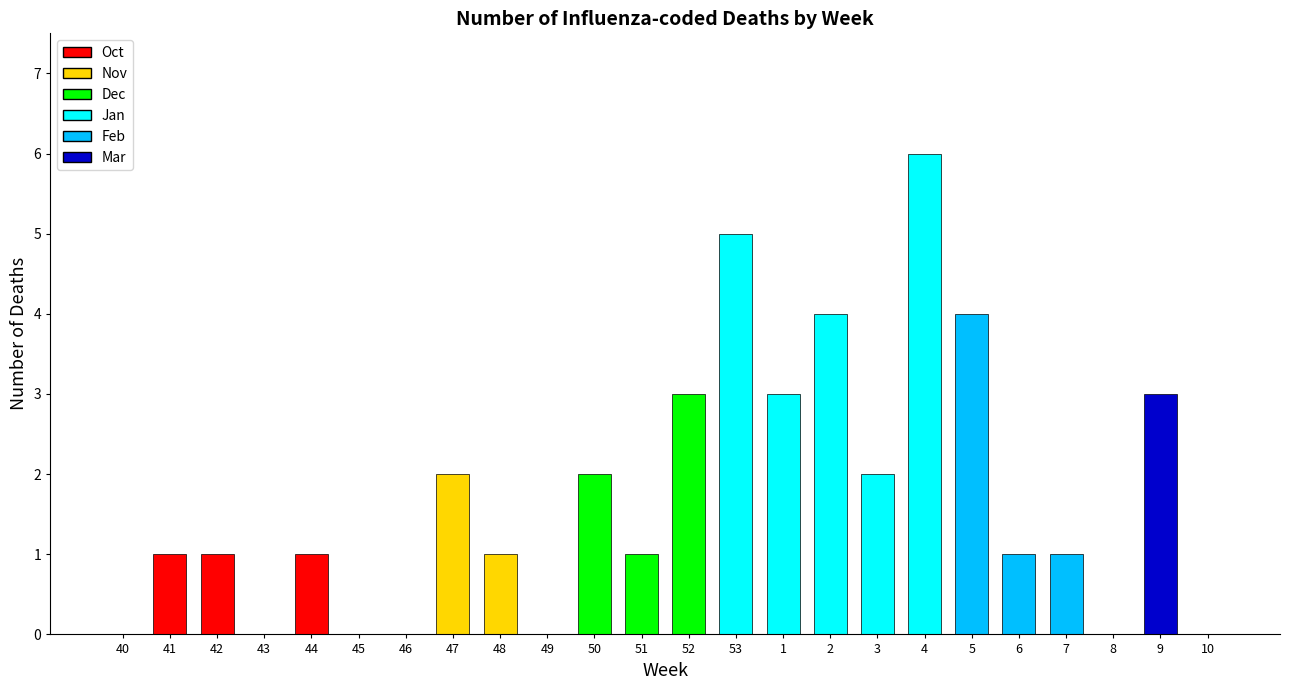

What is the maximum value shown in the chart?

6